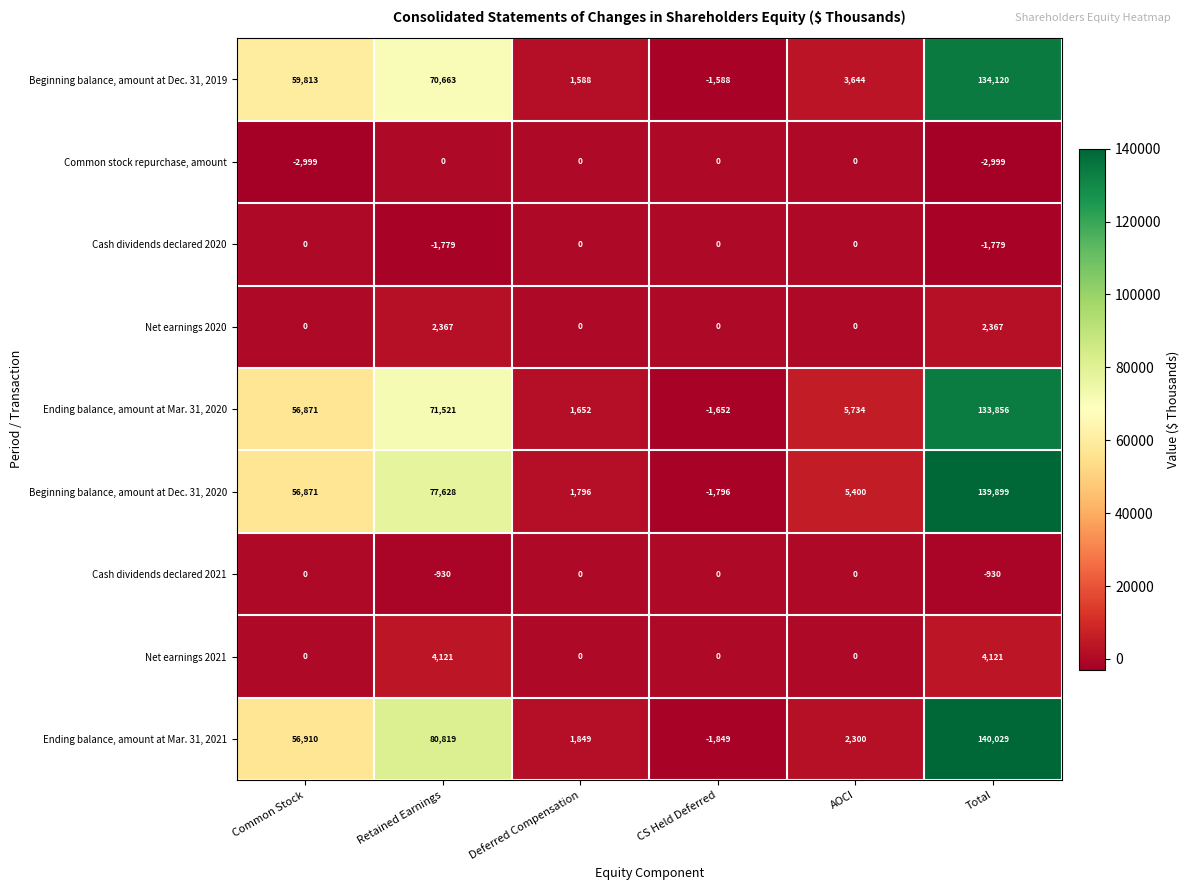

The value of Cash dividends declared 2021 at CS Held Deferred is 0. True or false?

True